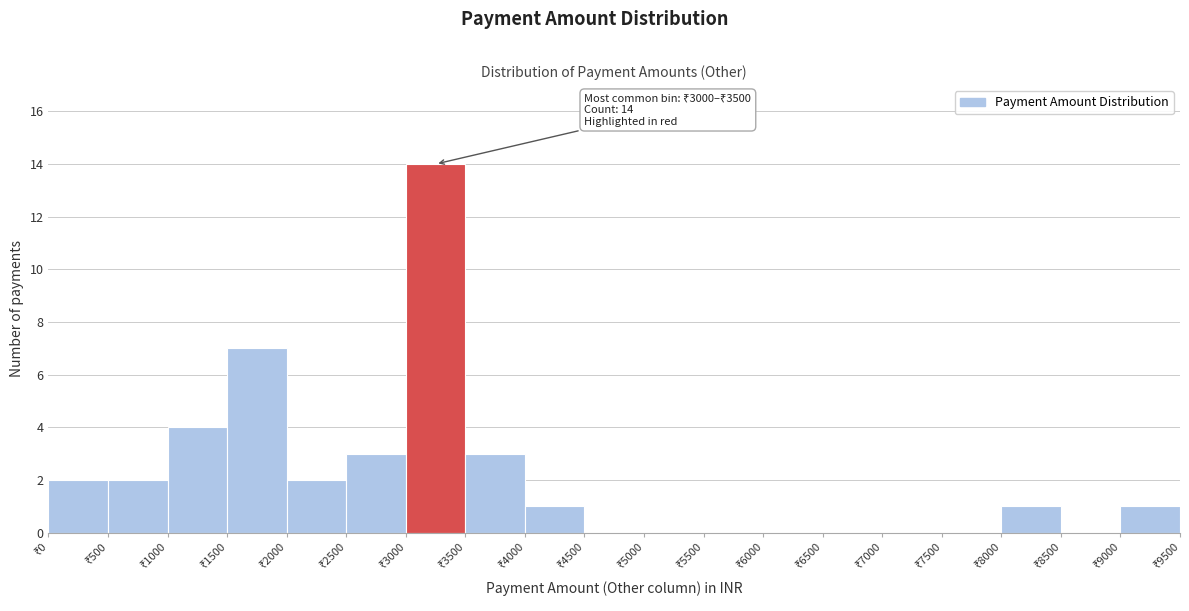

Over which range of the x-axis is the bar tallest?

3000 to 3500